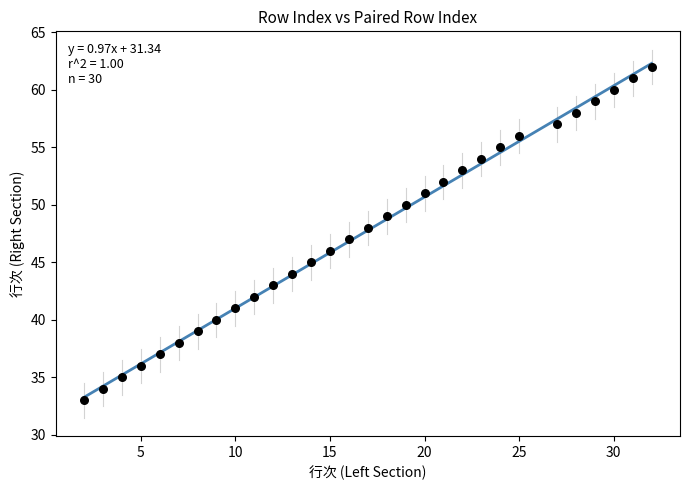

What is the range of X values (max minus min)?

30